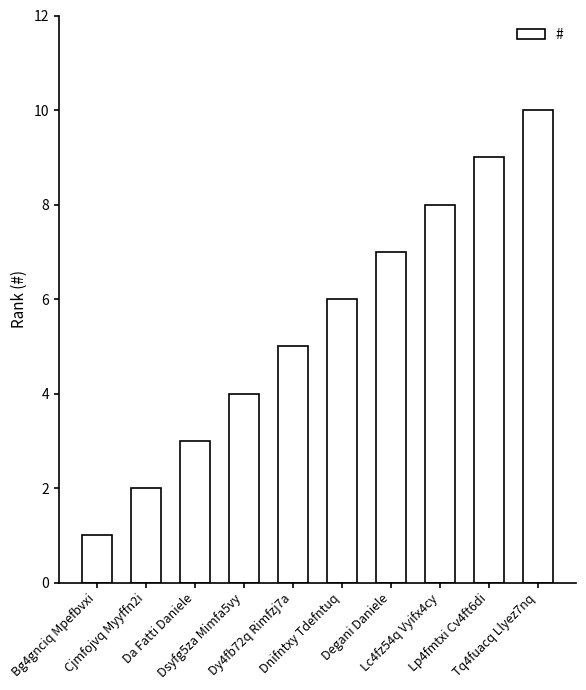

At which category does the chart reach its minimum across all series?

Bg4gnciq Mpefbvxi